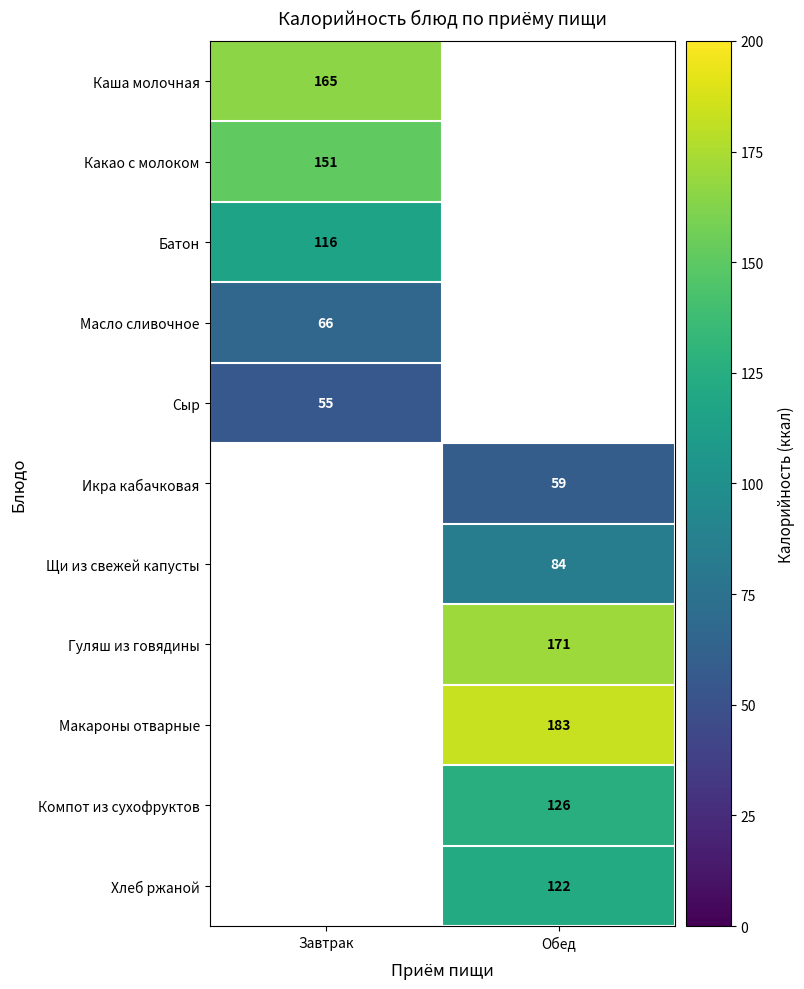

The Какао с молоком series shows 254 at Завтрак. True or false?

False